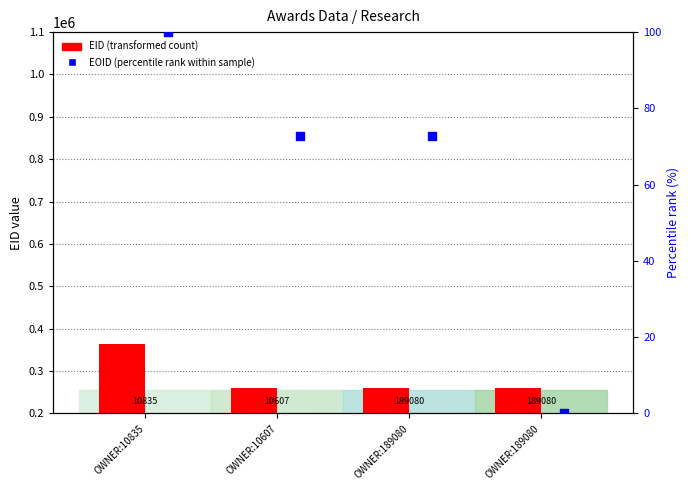

Which series contains the lowest Y value?

EOID (percentile rank)